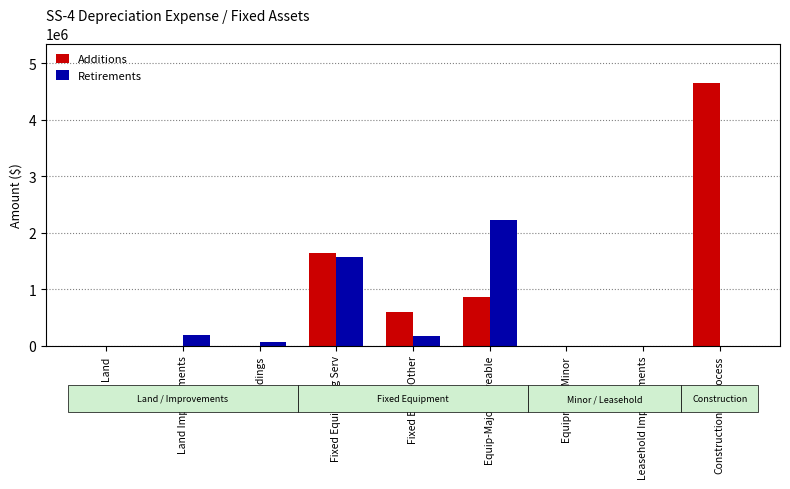

Is the value of Retirements at Buildings greater than the value of Additions at Land Improvements?

Yes